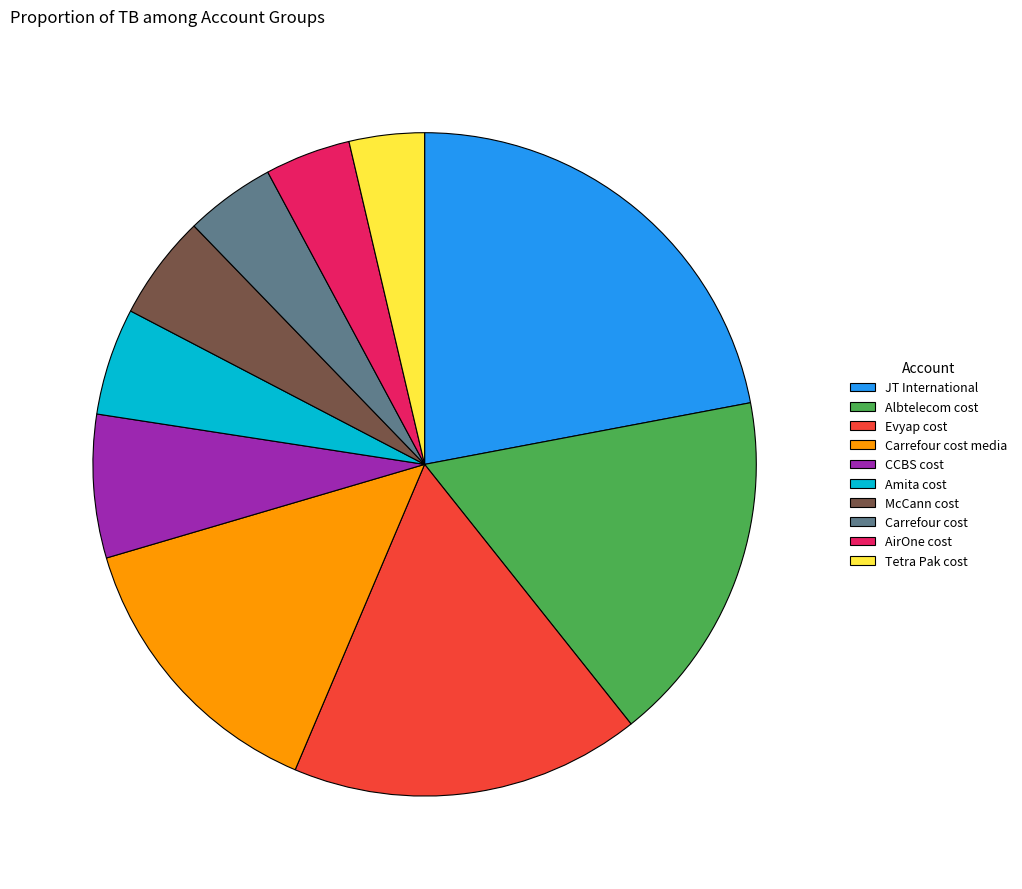

True or false: CCBS cost accounts for 7% of the total.

True